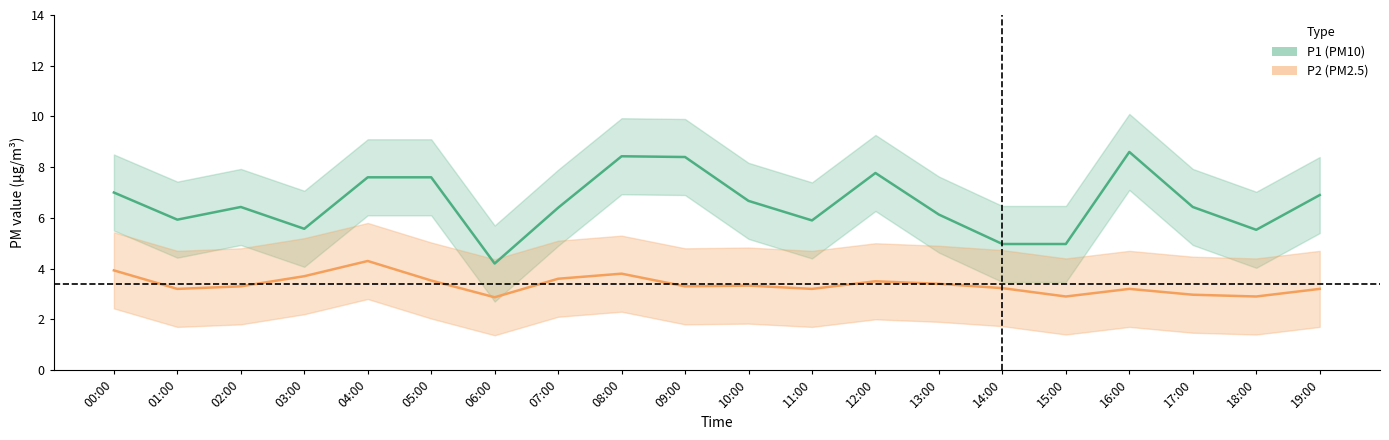

Is it true that P1 equals 2.4 at 10:00?

False